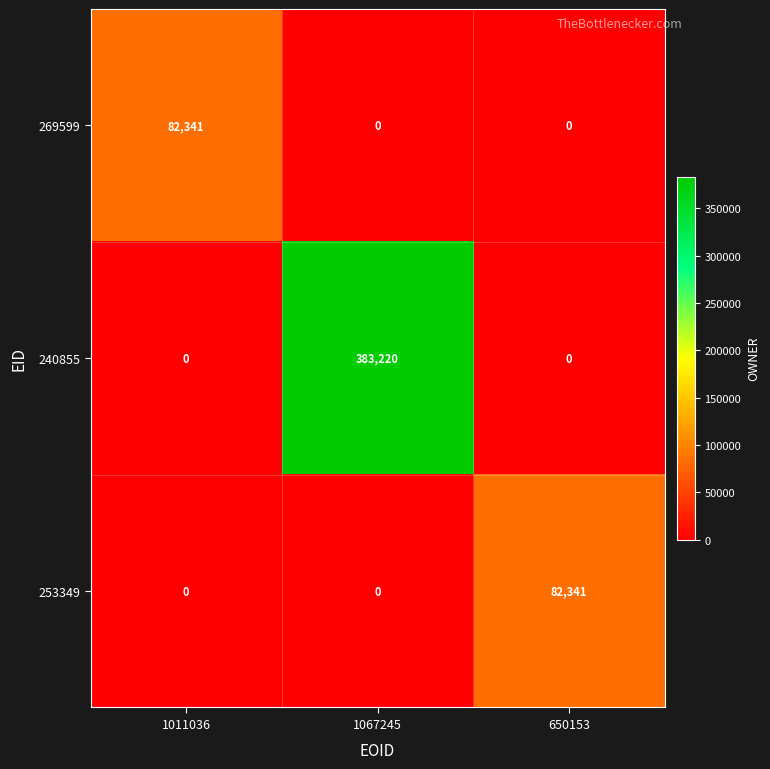

Reading right to left, what are all the values shown in this chart?

269599: 0	0	82341
240855: 0	383220	0
253349: 82341	0	0